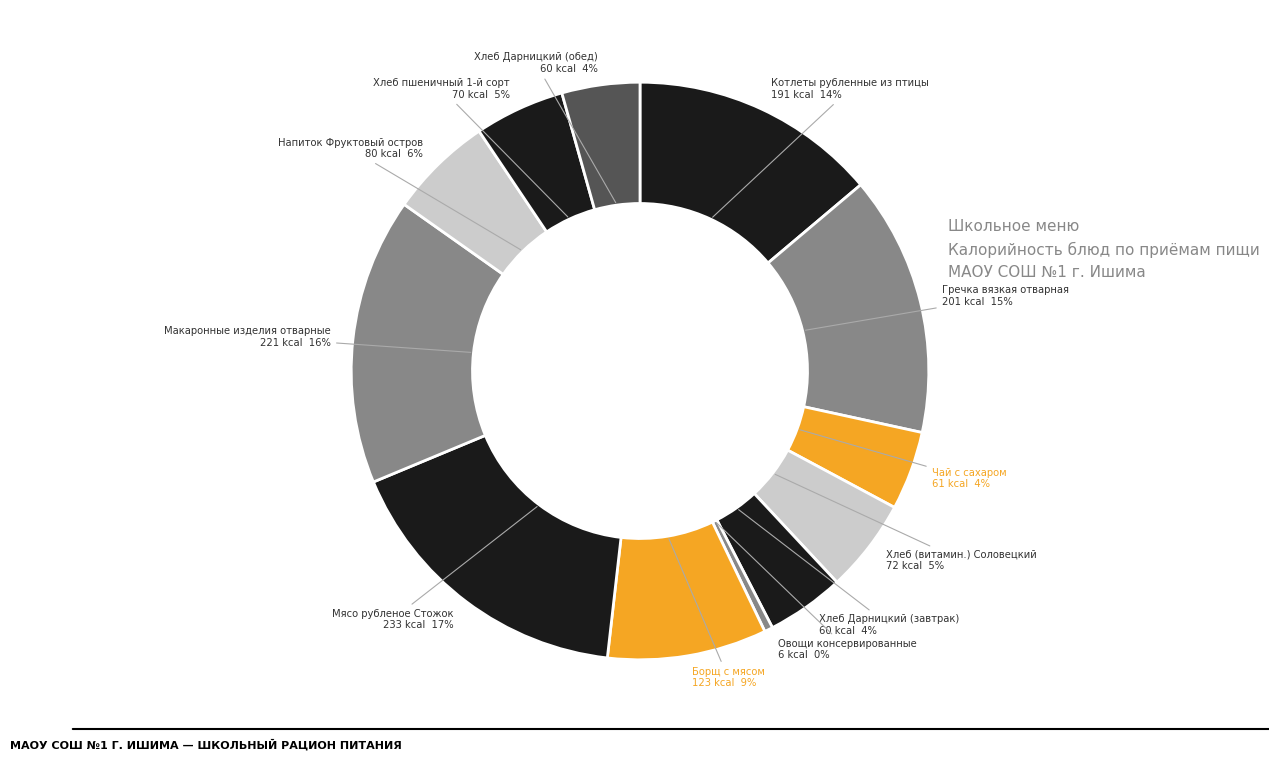

Rank the categories by value from lowest to highest.

Овощи консервированные, Хлеб Дарницкий (завтрак), Хлеб Дарницкий (обед), Чай с сахаром, Хлеб пшеничный 1-й сорт, Хлеб (витамин.) Соловецкий, Напиток Фруктовый остров, Борщ с мясом, Котлеты рубленные из птицы, Гречка вязкая отварная, Макаронные изделия отварные, Мясо рубленое Стожок